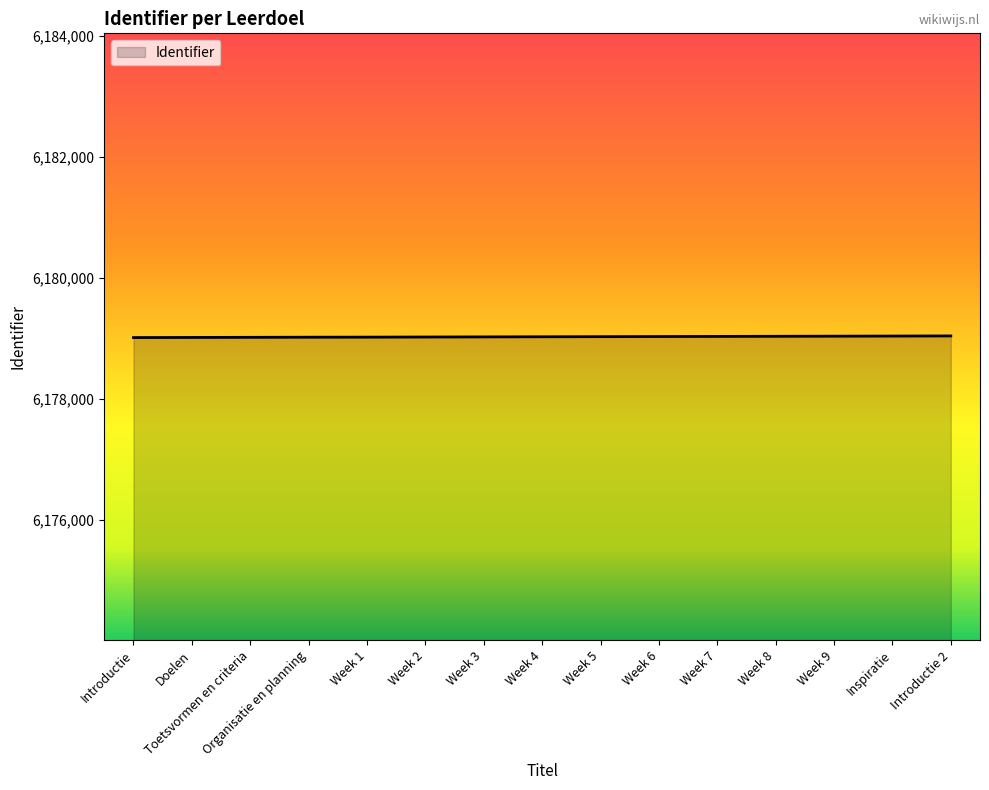

What position from the right is Week 3?

9